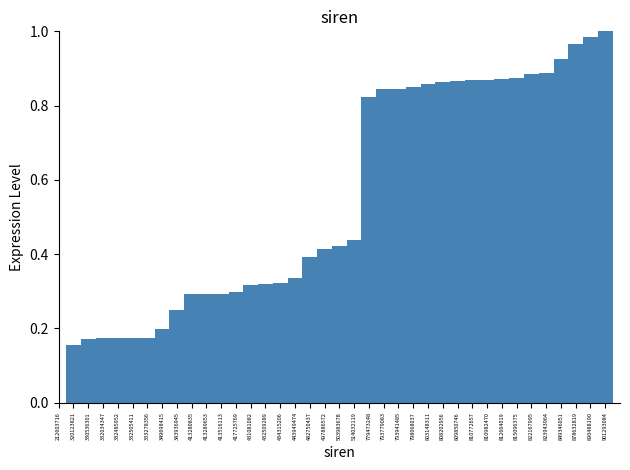

The chart shows a value of 0.4 at 514032119. True or false?

True